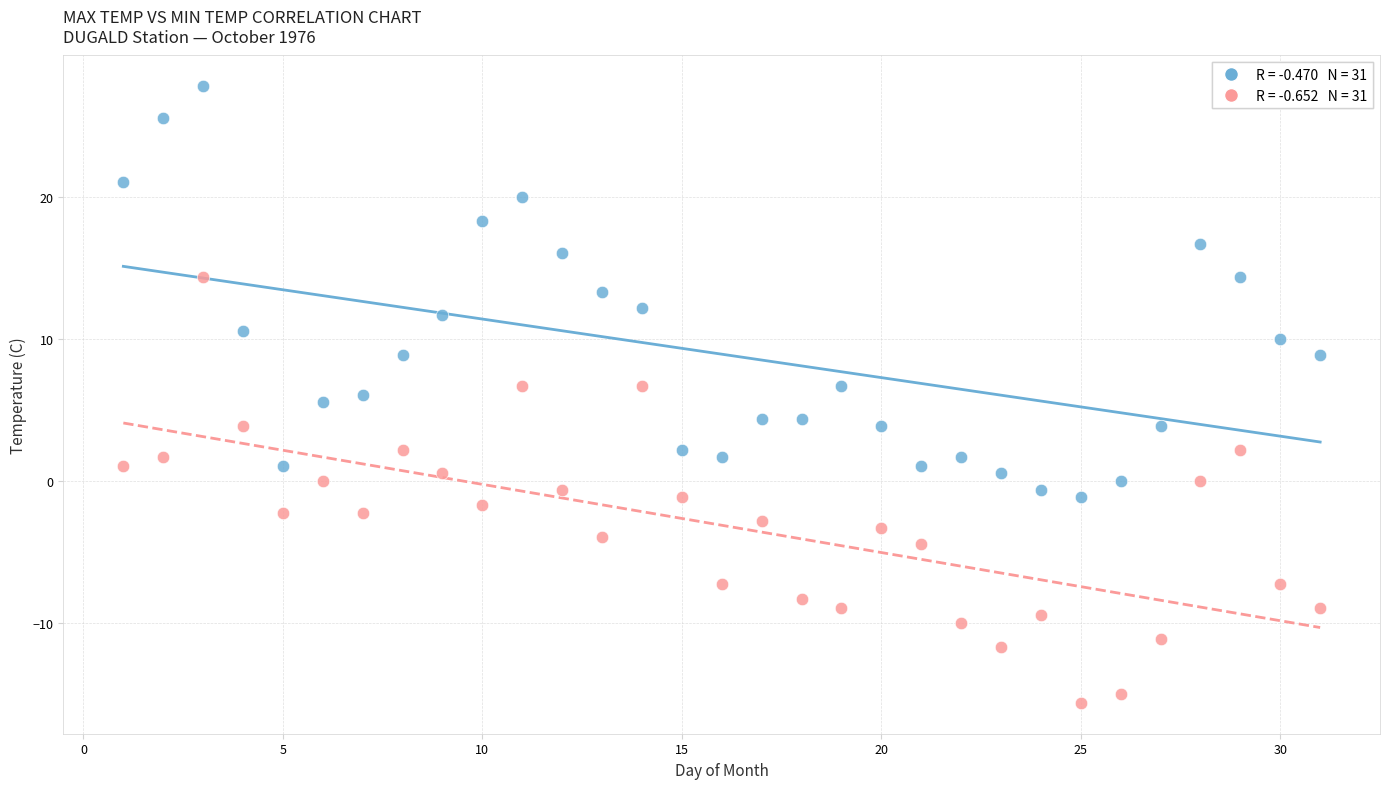

Across all data points, what is the range of Y values (max minus min)?

43.4